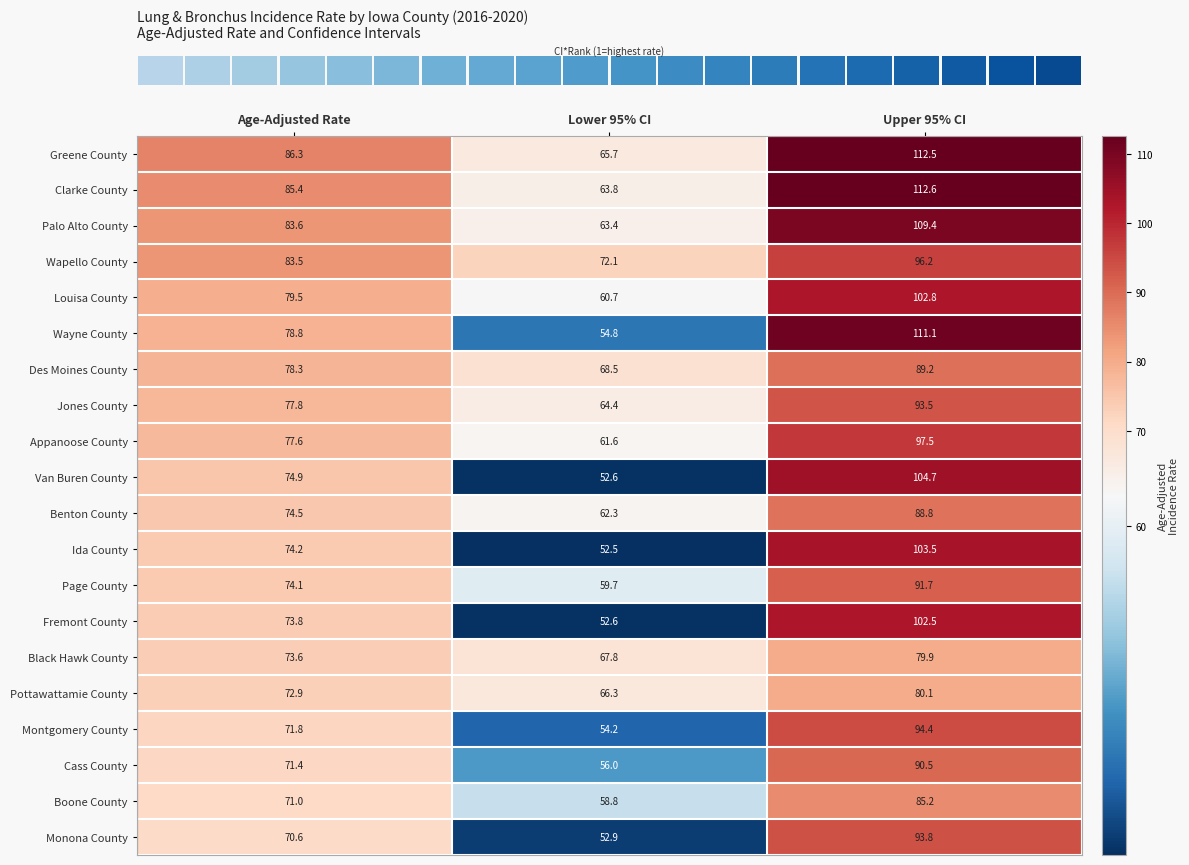

Between Lower 95% CI and Upper 95% CI, which series saw the biggest shift?

Wayne County